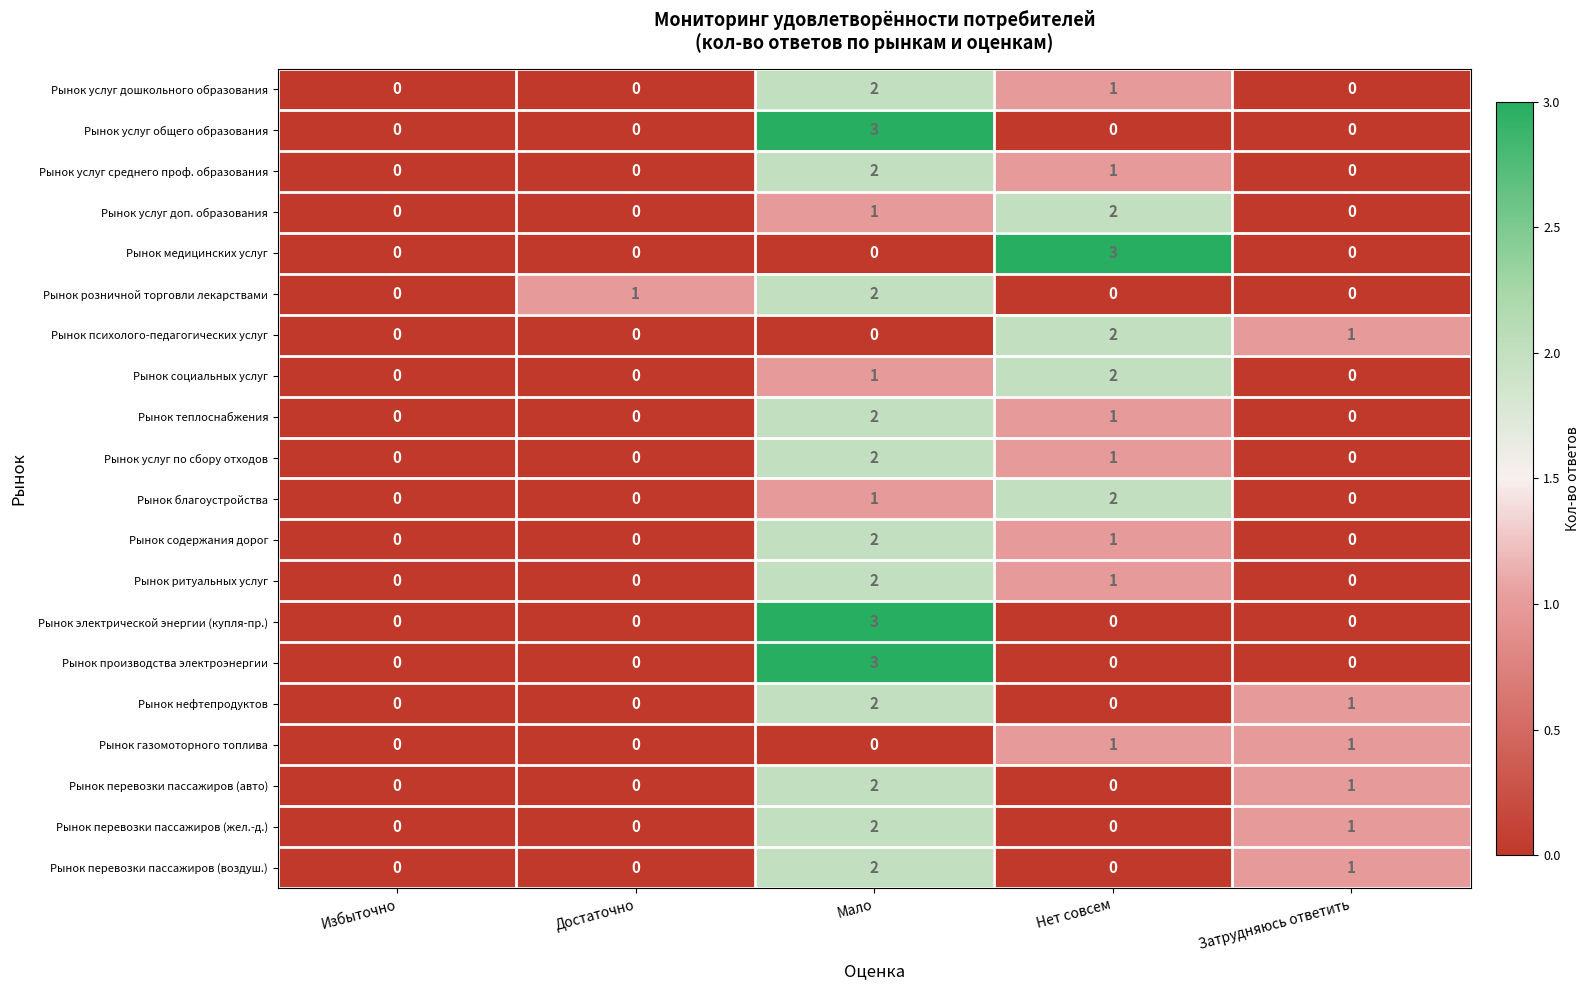

Count the number of data series in this chart.

20